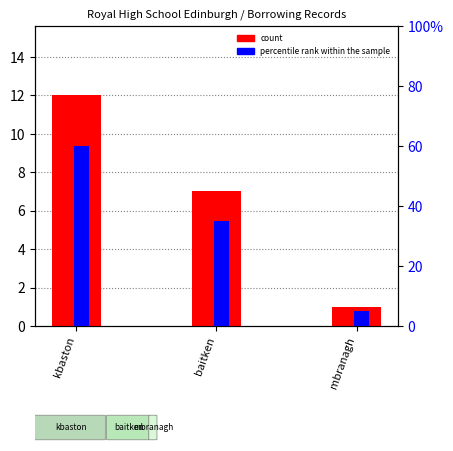

Count the number of data series in this chart.

2